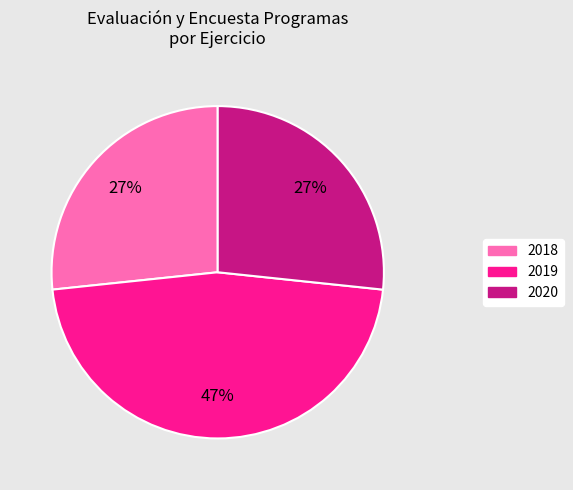

What percentage is the 2019 slice, to the nearest percent?

47%